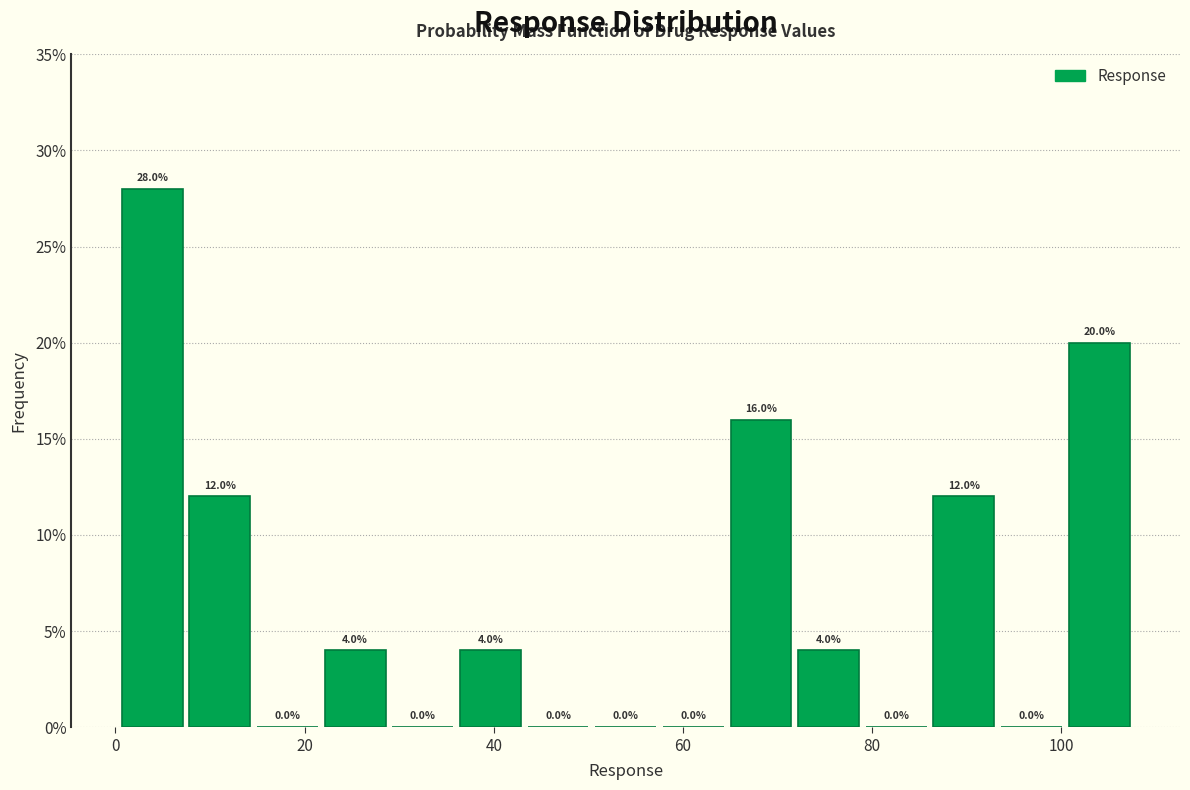

Read against the x-axis, roughly where is the centre of the tallest bar?

4